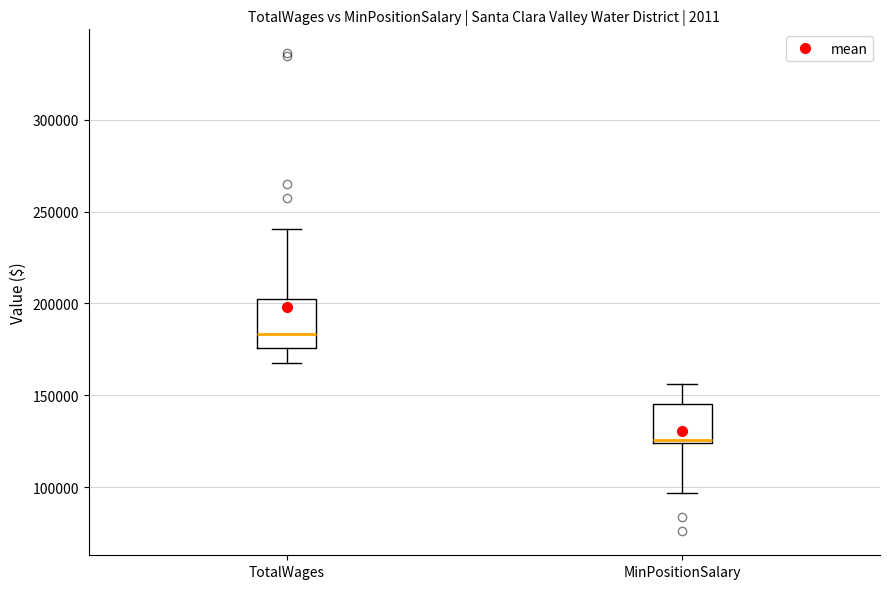

Reading left to right, read every box against the y-axis: the position of its median line, the range the box covers, and the ends of its whiskers. The values are not printed on the chart, so give them approximately, as read against the axis.

TotalWages: median 185000, box 175000 to 200000, whiskers 170000 to 240000
MinPositionSalary: median 125000, box 125000 to 145000, whiskers 95000 to 155000